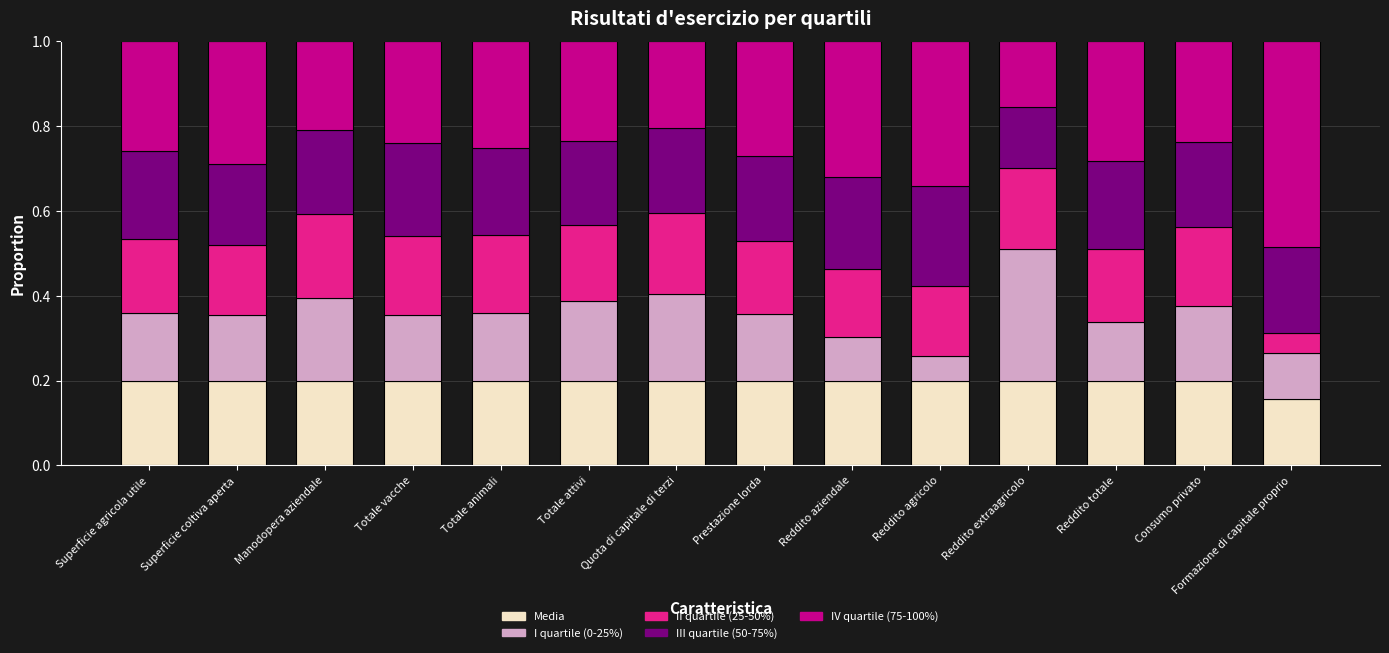

Is it true that Media equals 0.1 at Reddito aziendale?

False